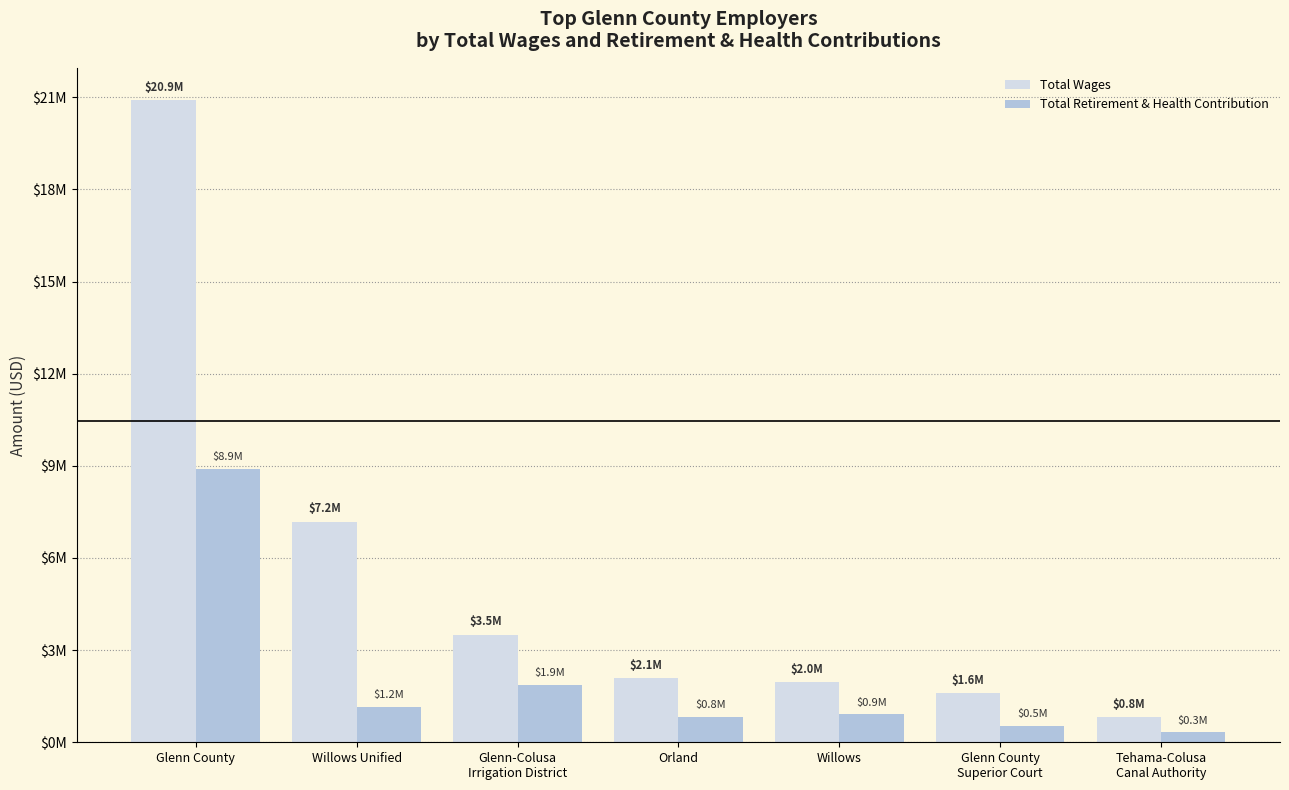

What are all the series names shown in the legend?

Total Wages, Total Retirement & Health Contribution